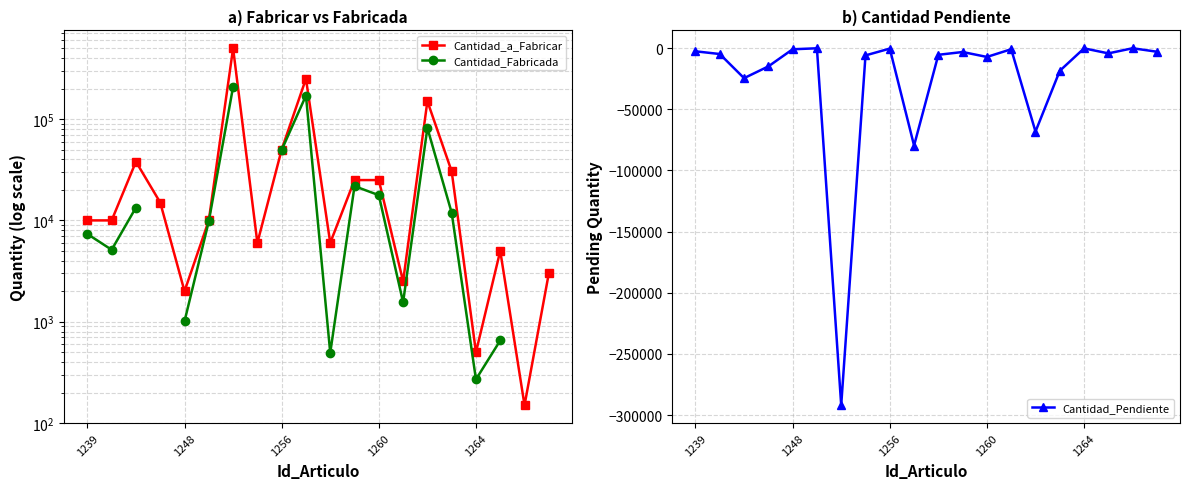

True or false: Cantidad_Pendiente has more than 2 interior local peaks.

True